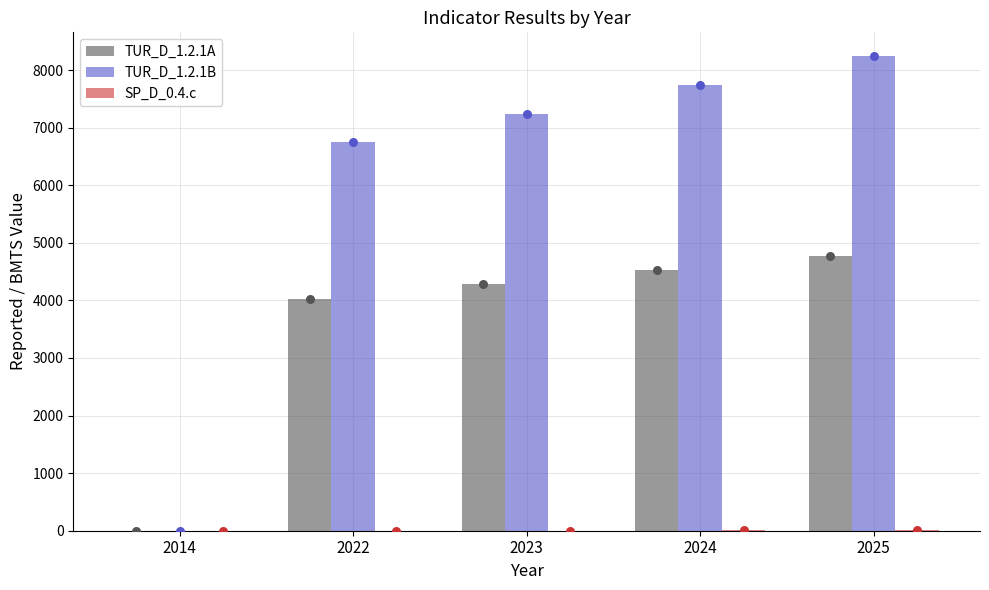

Which series reaches the maximum Y coordinate?

TUR_D_1.2.1B